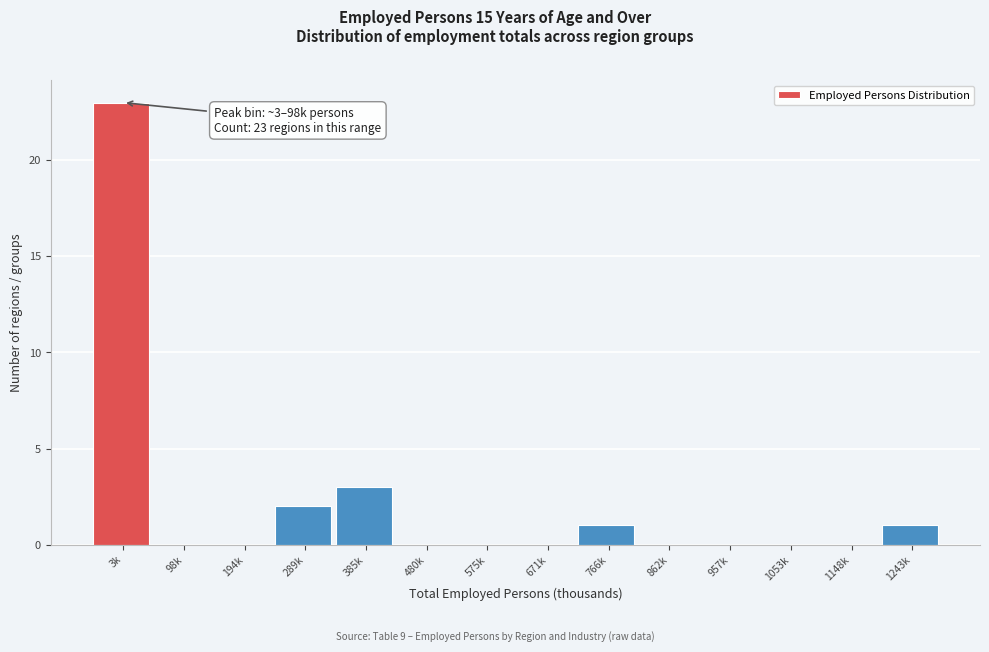

Reading left to right, what are all the values shown in this chart?

3k=23	98k=0	194k=0	289k=2	385k=3	480k=0	575k=0	671k=0	766k=1	862k=0	957k=0	1053k=0	1148k=0	1243k=1